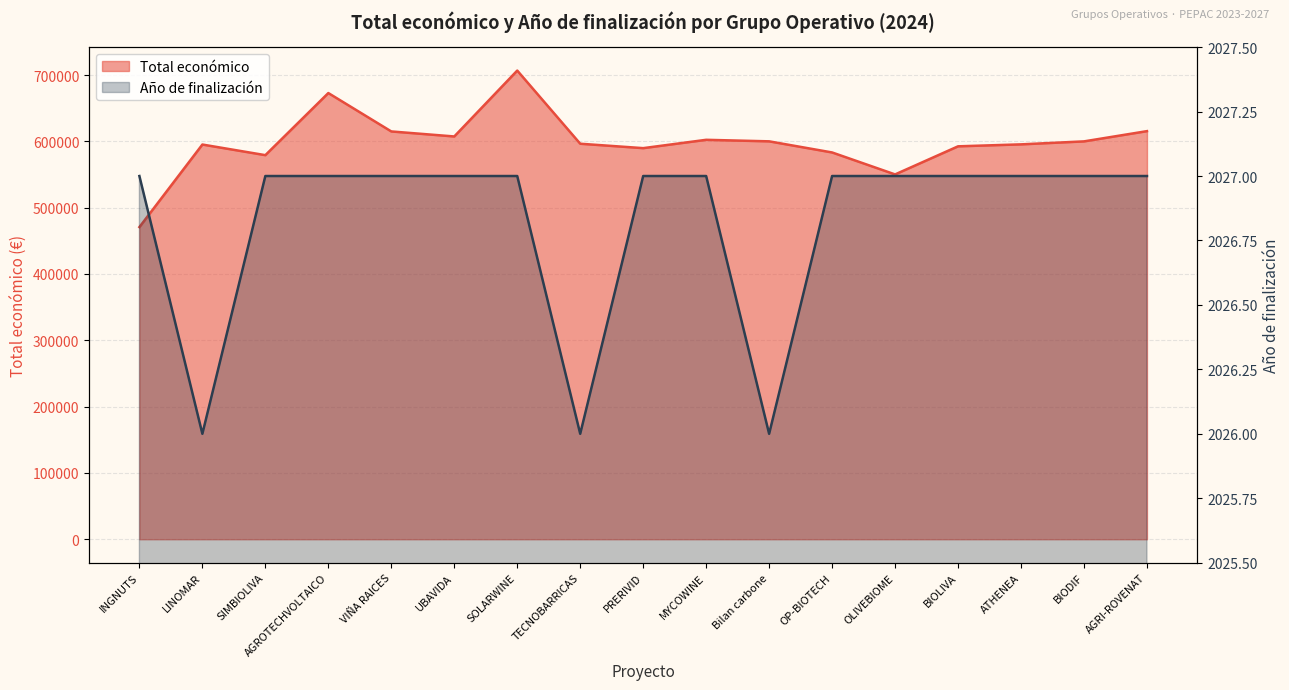

Which series has the largest total across all categories?

Total económico